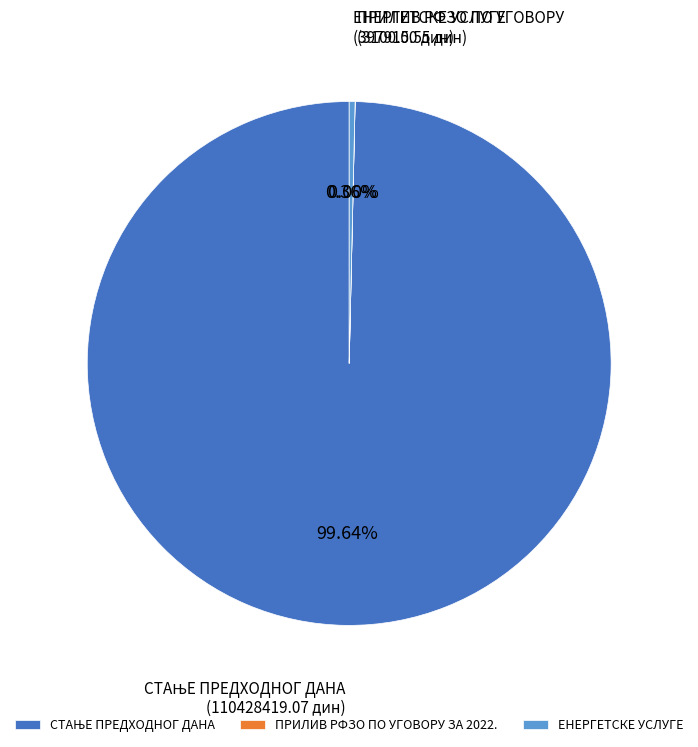

Which category has the biggest portion of the pie?

СТАЊЕ ПРЕДХОДНОГ ДАНА